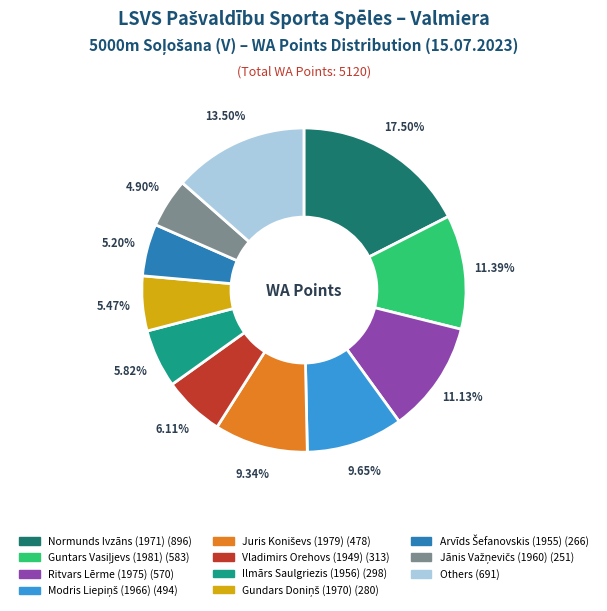

Is there a majority slice in this chart?

No